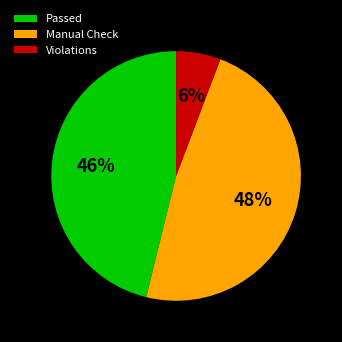

Does Manual Check represent more than half of the total?

No